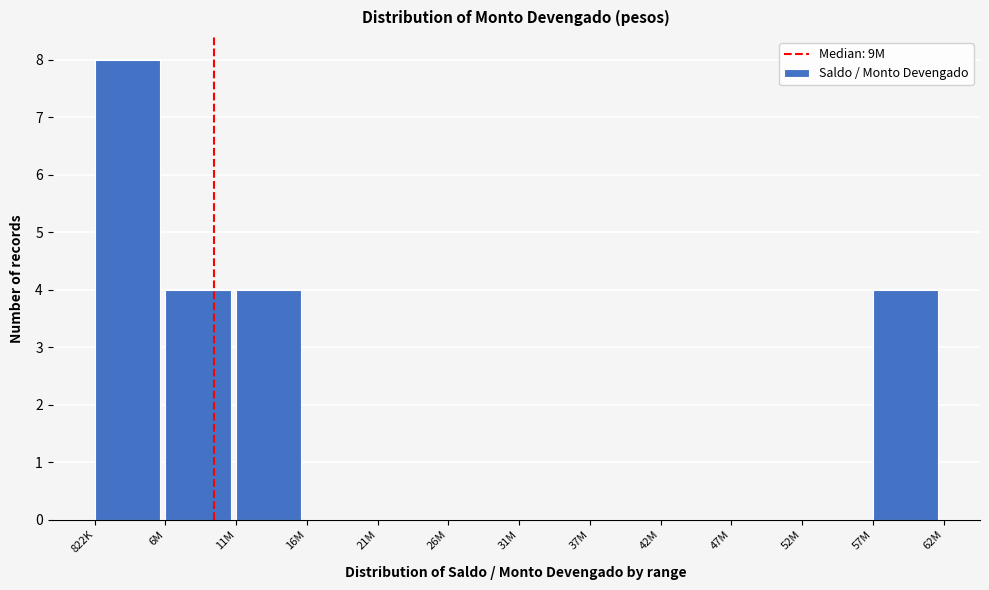

Reading left to right, what are all the values shown in this chart?

822K=8	6M=4	11M=4	16M=0	21M=0	26M=0	31M=0	37M=0	42M=0	47M=0	52M=0	57M=4